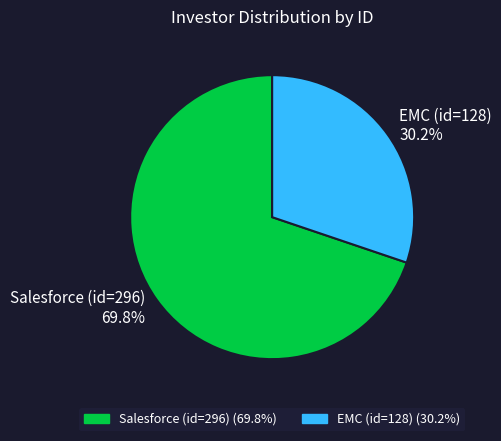

To the nearest percent, what is the average slice percentage?

50%